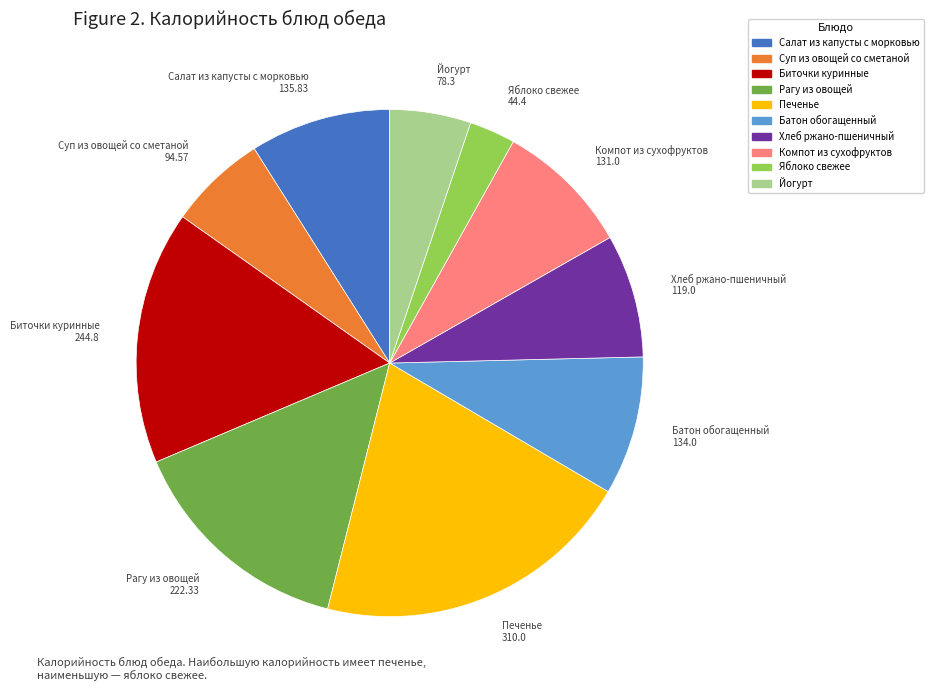

Between Компот из сухофруктов and Рагу из овощей, which is larger?

Рагу из овощей